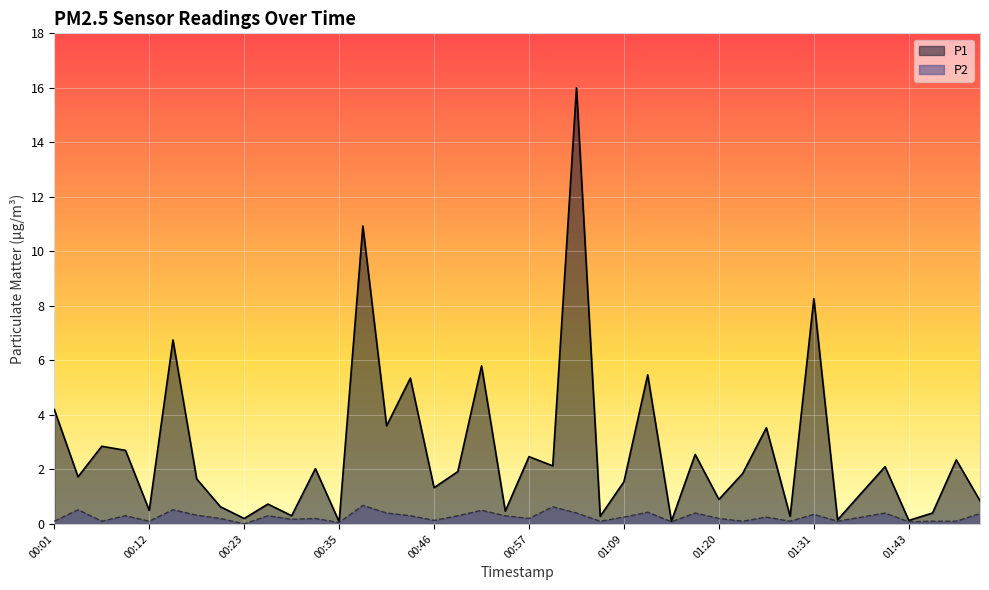

Reading left to right, list all the values displayed in this chart.

P1: 00:01=4.2	00:04=1.7	00:06=2.9	00:09=2.7	00:12=0.5	00:15=6.8	00:18=1.6	00:21=0.6	00:23=0.2	00:26=0.7	00:29=0.3	00:32=2.0	00:35=0.1	00:38=10.9	00:40=3.6	00:43=5.3	00:46=1.3	00:49=1.9	00:52=5.8	00:55=0.5	00:57=2.5	01:00=2.1	01:03=16.0	01:06=0.3	01:09=1.6	01:11=5.5	01:14=0.1	01:17=2.5	01:20=0.9	01:23=1.9	01:26=3.5	01:29=0.3	01:31=8.3	01:34=0.1	01:37=1.1	01:40=2.1	01:43=0.1	01:46=0.4	01:48=2.4	01:51=0.8
P2: 00:01=0.1	00:04=0.5	00:06=0.1	00:09=0.3	00:12=0.1	00:15=0.5	00:18=0.3	00:21=0.2	00:23=0.0	00:26=0.3	00:29=0.2	00:32=0.2	00:35=0.1	00:38=0.7	00:40=0.4	00:43=0.3	00:46=0.1	00:49=0.3	00:52=0.5	00:55=0.3	00:57=0.2	01:00=0.6	01:03=0.4	01:06=0.1	01:09=0.2	01:11=0.4	01:14=0.1	01:17=0.4	01:20=0.2	01:23=0.1	01:26=0.2	01:29=0.1	01:31=0.3	01:34=0.1	01:37=0.2	01:40=0.4	01:43=0.1	01:46=0.1	01:48=0.1	01:51=0.4